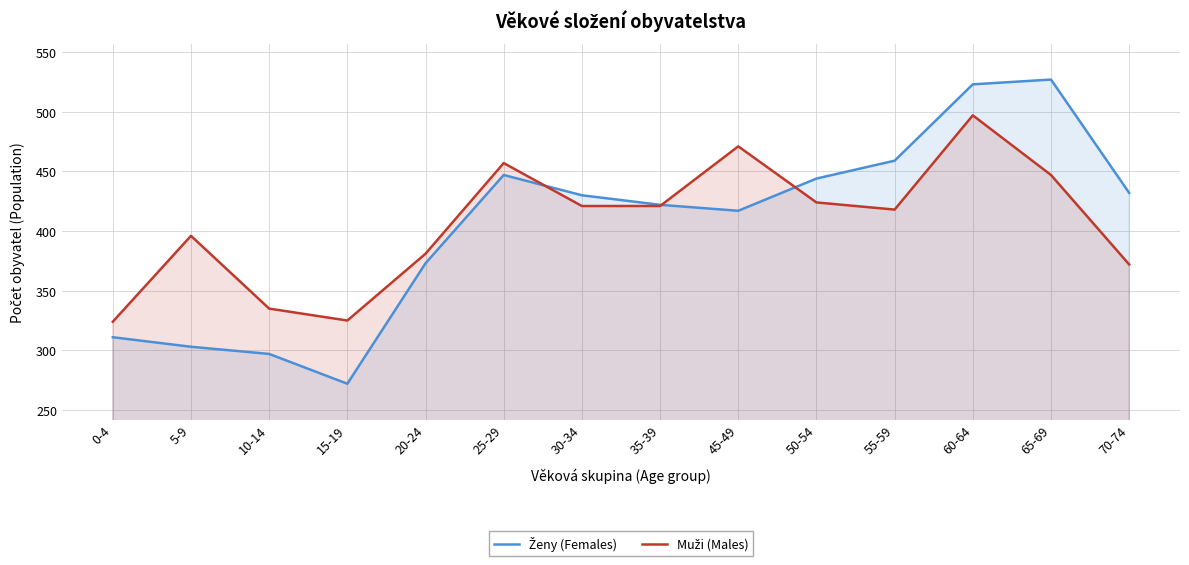

What is the difference between the Muži (Males) values at 15-19 and 25-29?

132